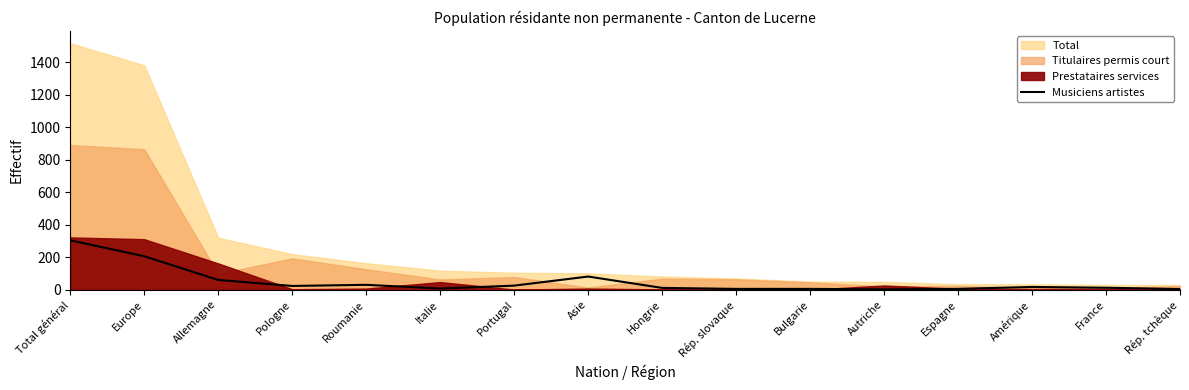

At which label does Musiciens artistes reach its peak?

Total général